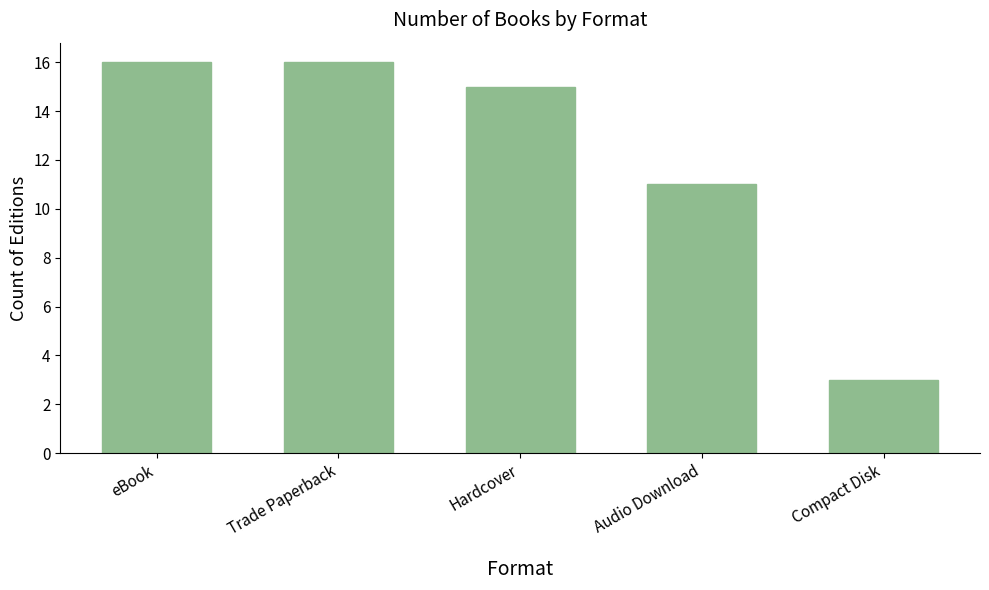

True or false: the data shows 27 at Trade Paperback.

False